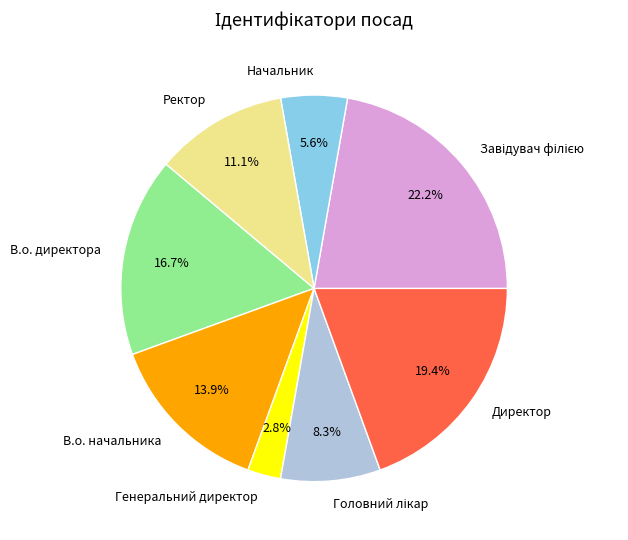

Combined, what portion of the pie is В.о. начальника and Ректор?

25.0%